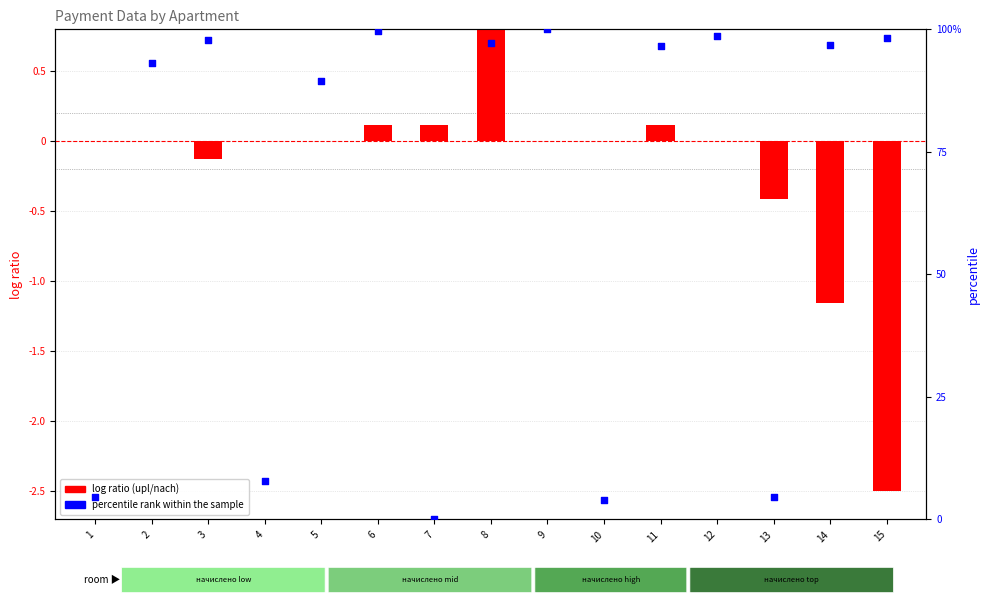

Which series contains the highest Y value?

percentile rank within the sample